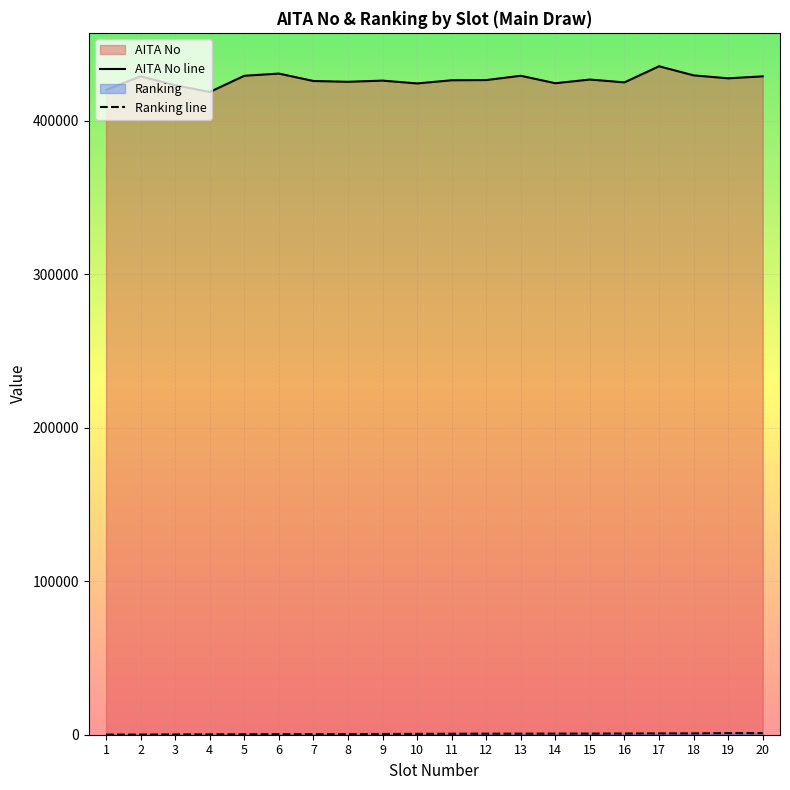

Rank the categories by AITA No line value from highest to lowest.

17, 6, 18, 13, 5, 2, 20, 19, 15, 12, 11, 9, 7, 8, 16, 14, 10, 3, 1, 4